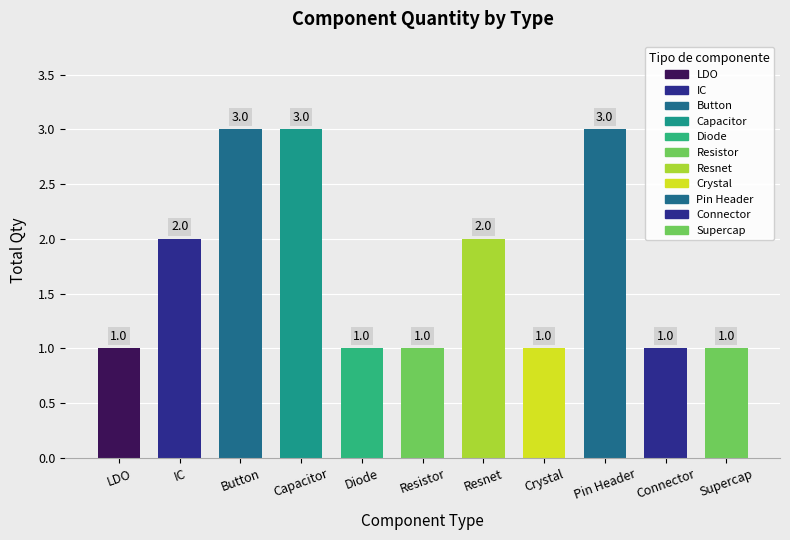

Reading left to right, transcribe all the data shown in this chart.

LDO=1	IC=2	Button=3	Capacitor=3	Diode=1	Resistor=1	Resnet=2	Crystal=1	Pin Header=3	Connector=1	Supercap=1